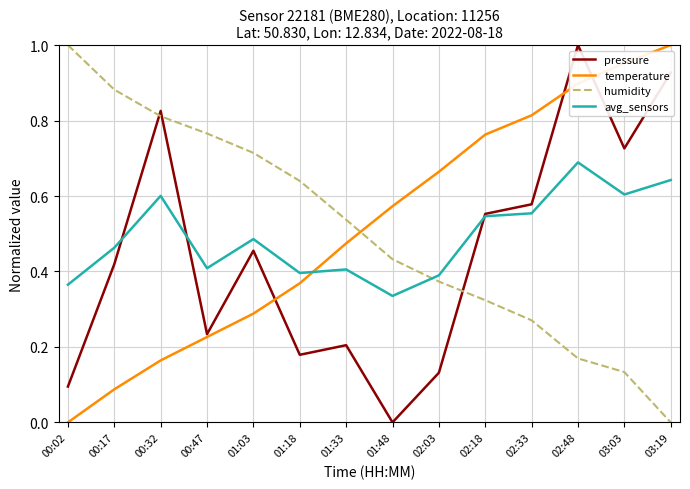

Which series ends up on top after the final intersection of temperature and avg_sensors?

temperature